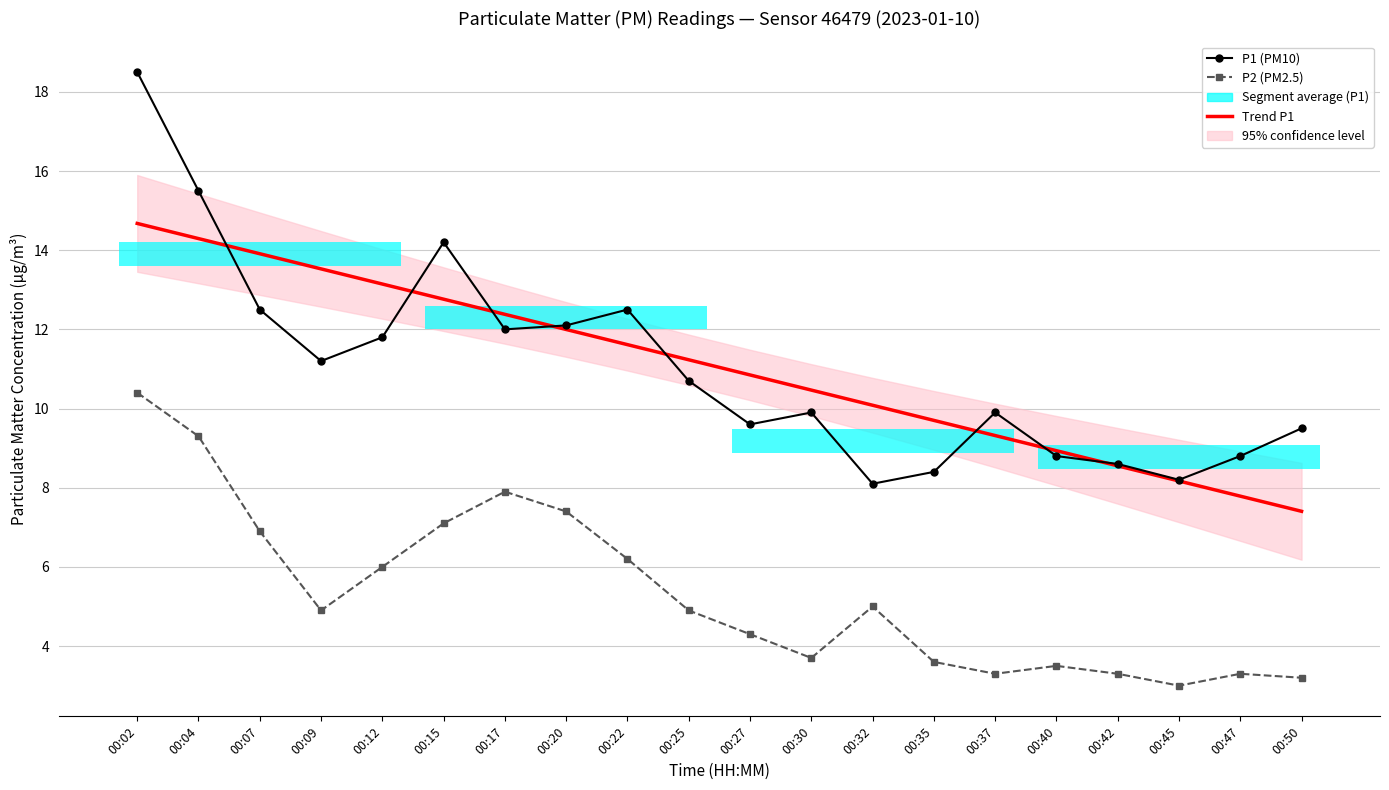

Is this an area chart (filled region under the line)?

No